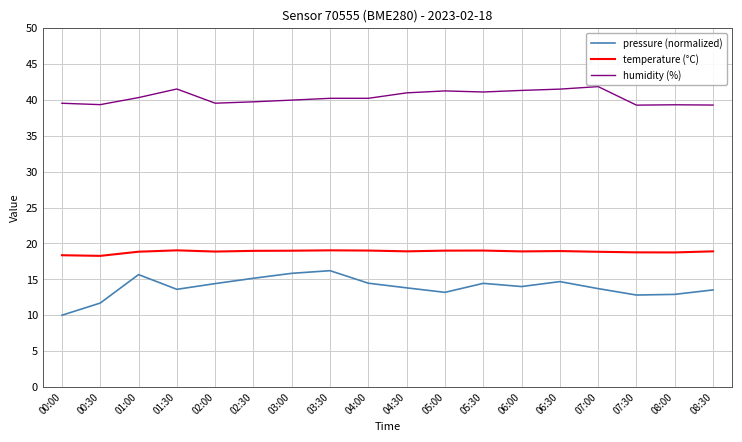

Which series has the largest total across all categories?

humidity (%)